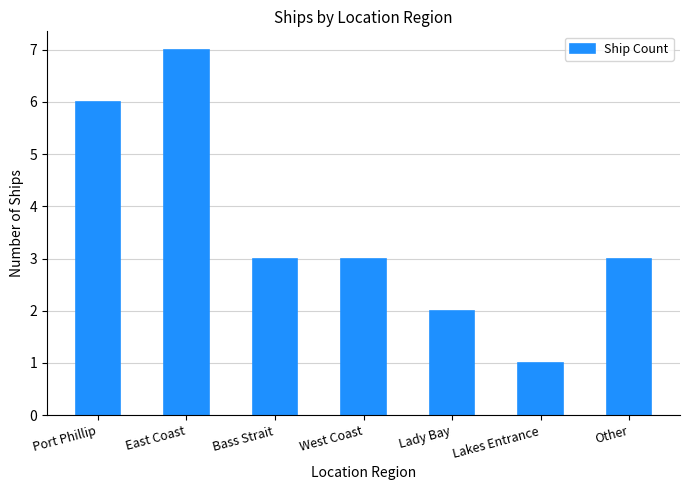

What is the difference between the second highest and second lowest values?

4